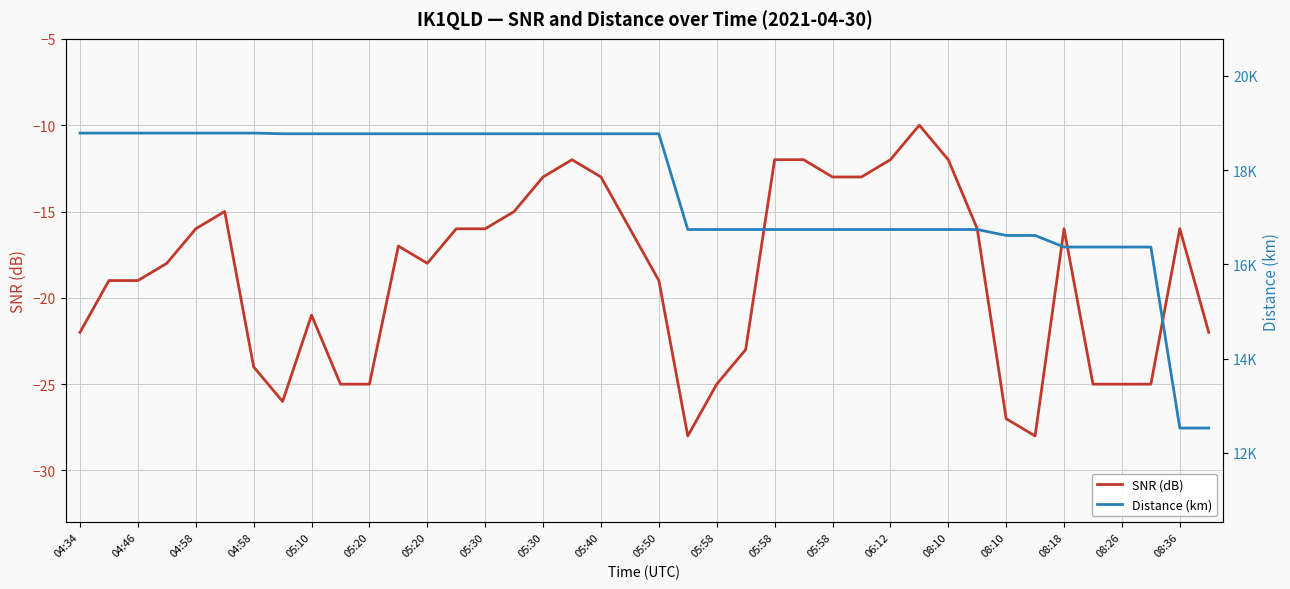

The value of SNR (dB) at 05:58 is -13. True or false?

True